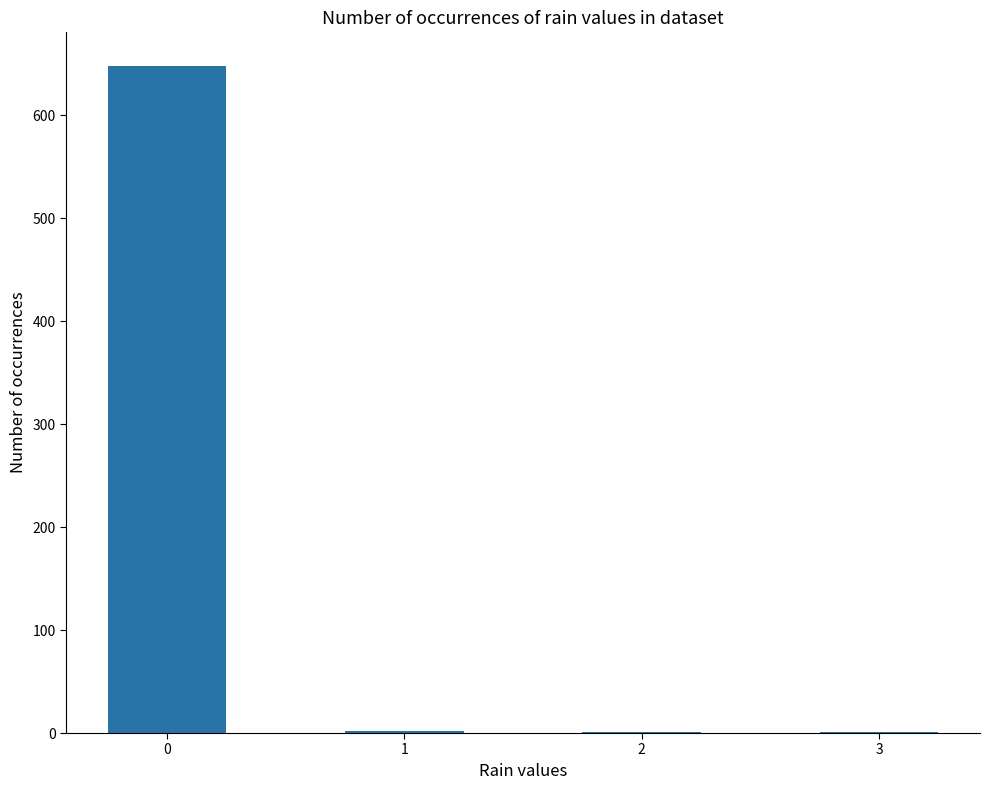

Approximately how many times larger is the value at 3 compared to 1?

0.5